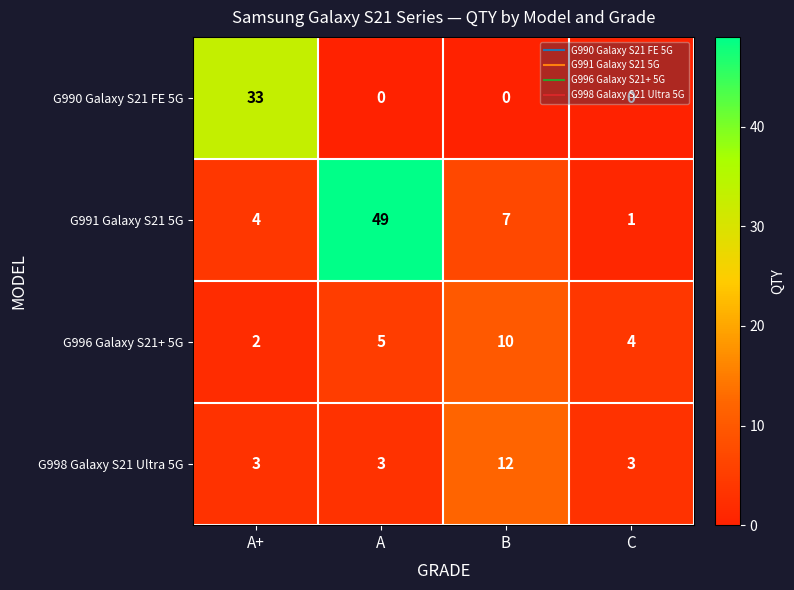

What is the sum of all G996 Galaxy S21+ 5G values?

21